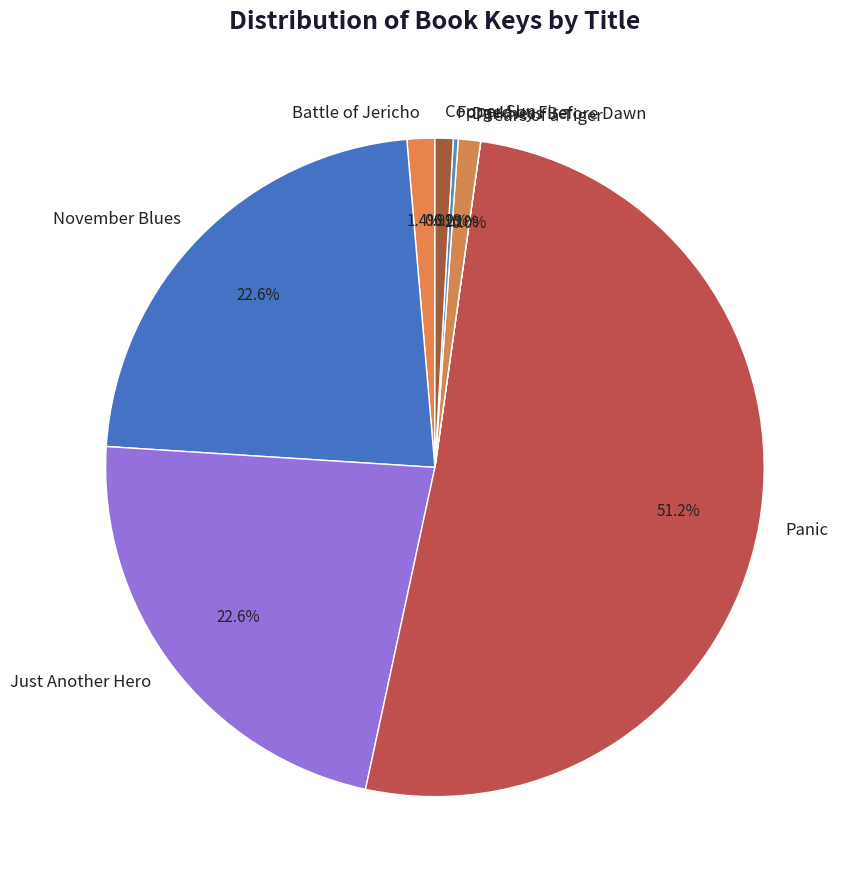

Approximately how many times larger is the value at Panic compared to Copper Sun?

57.4